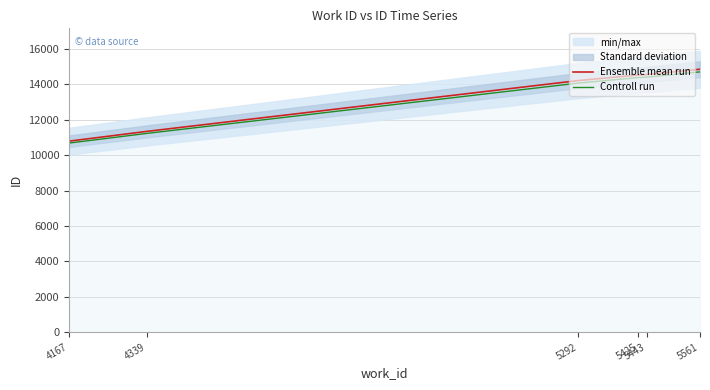

Count the number of categories in the chart.

6